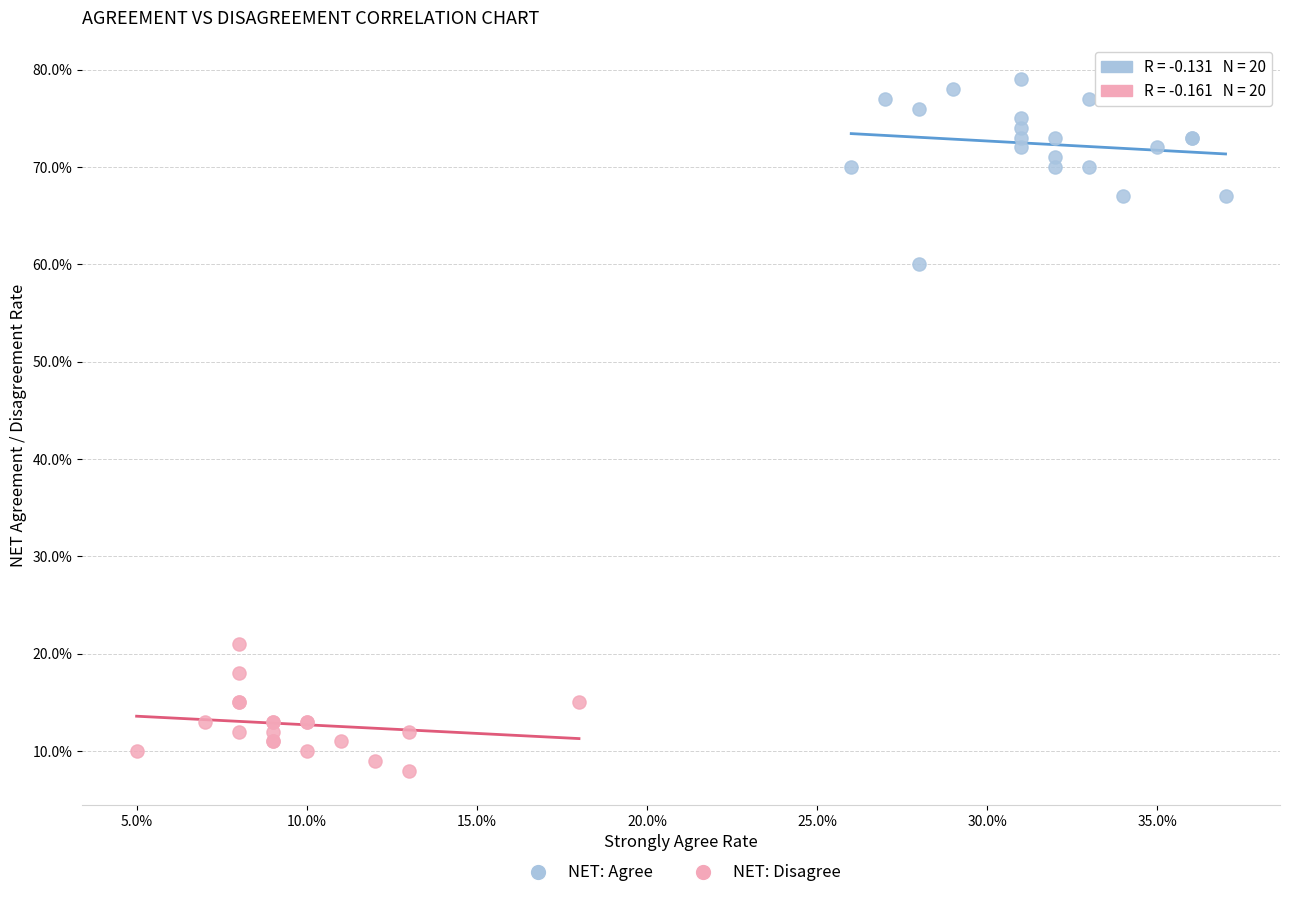

Which series reaches the maximum Y coordinate?

NET: Agree